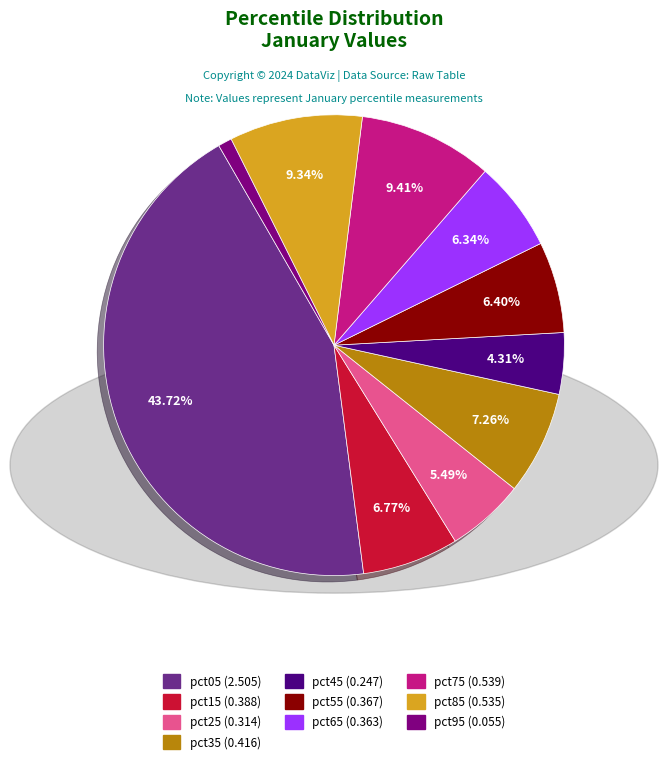

What percentage is the pct15 slice, to the nearest percent?

7%